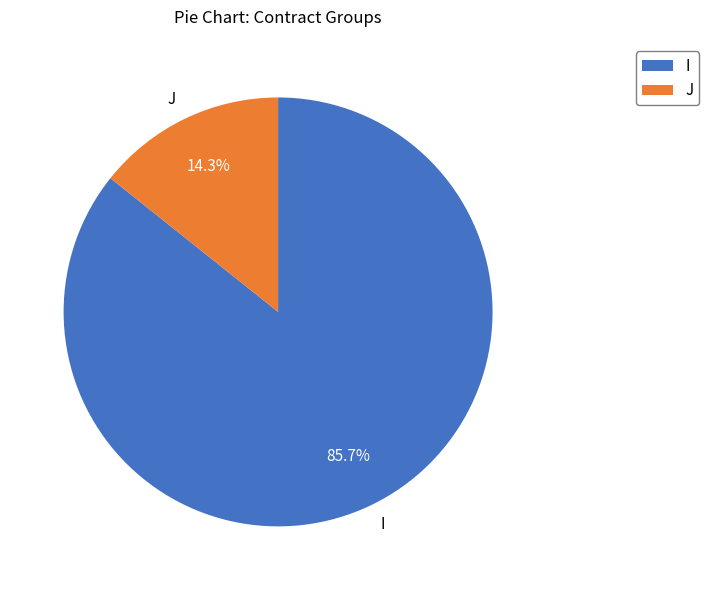

Approximately how many times larger is the value at I compared to J?

6.0